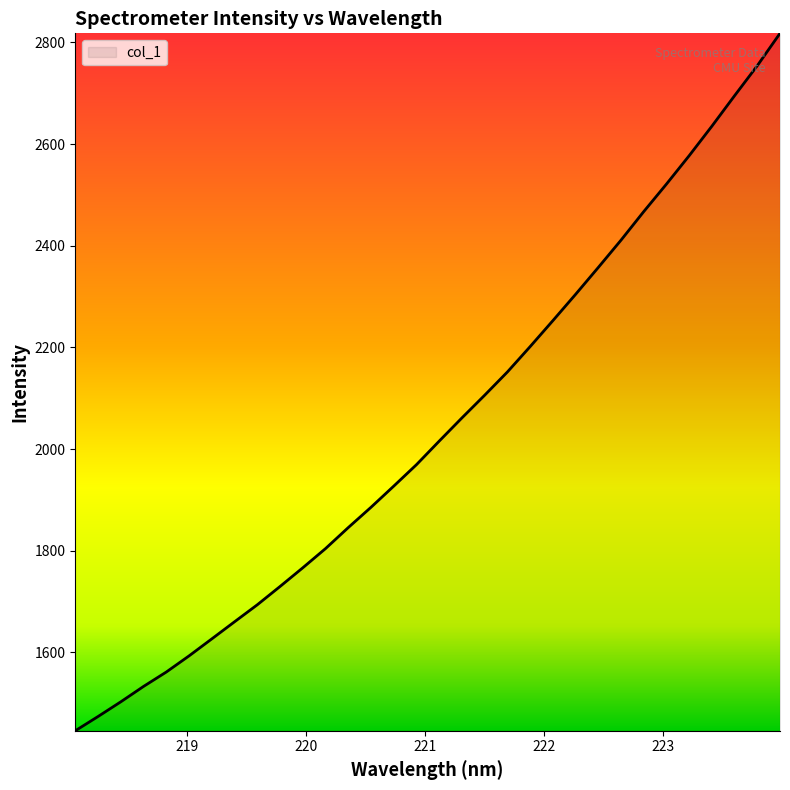

What is the greatest value displayed?

2817.9